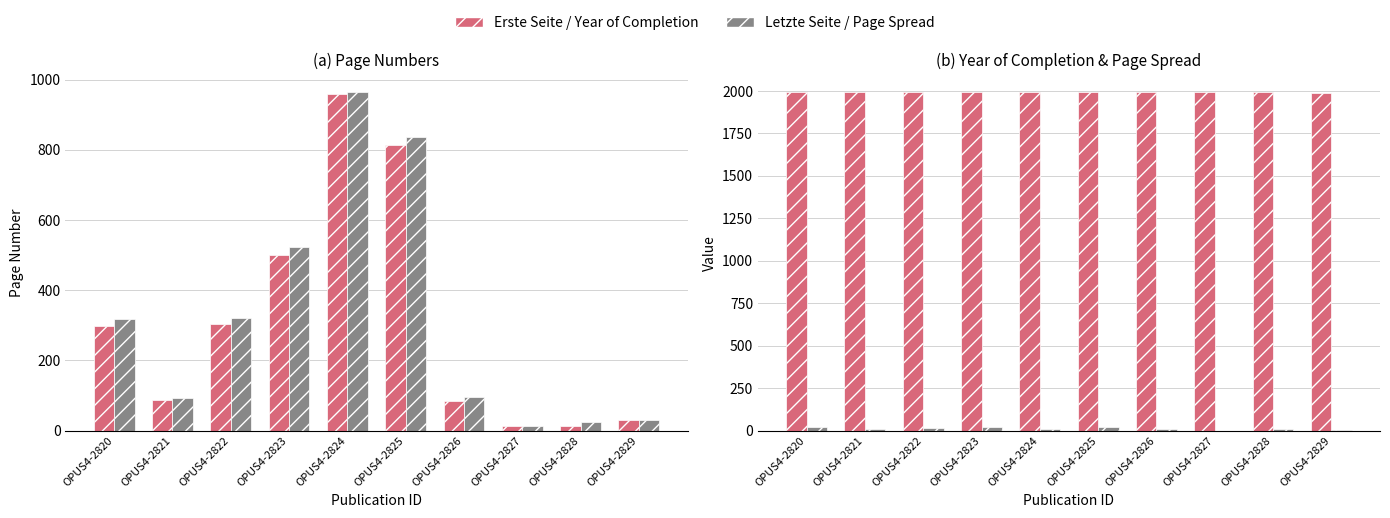

Reading left to right, transcribe all the data shown in this chart.

Erste Seite: OPUS4-2820=297	OPUS4-2821=86	OPUS4-2822=303	OPUS4-2823=501	OPUS4-2824=958	OPUS4-2825=813	OPUS4-2826=85	OPUS4-2827=14	OPUS4-2828=13	OPUS4-2829=29
Letzte Seite: OPUS4-2820=317	OPUS4-2821=94	OPUS4-2822=320	OPUS4-2823=523	OPUS4-2824=966	OPUS4-2825=835	OPUS4-2826=97	OPUS4-2827=14	OPUS4-2828=24	OPUS4-2829=30
Year of Completion: OPUS4-2820=1997	OPUS4-2821=1997	OPUS4-2822=1997	OPUS4-2823=1996	OPUS4-2824=1993	OPUS4-2825=1995	OPUS4-2826=1994	OPUS4-2827=1993	OPUS4-2828=1994	OPUS4-2829=1991
Page Spread: OPUS4-2820=20	OPUS4-2821=8	OPUS4-2822=17	OPUS4-2823=22	OPUS4-2824=8	OPUS4-2825=22	OPUS4-2826=12	OPUS4-2827=0	OPUS4-2828=11	OPUS4-2829=1